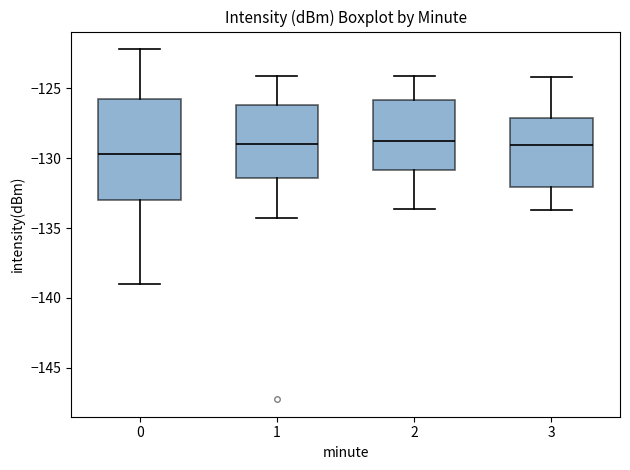

Reading left to right, read every box against the y-axis: the position of its median line, the range the box covers, and the ends of its whiskers. The values are not printed on the chart, so give them approximately, as read against the axis.

0: median -129.5, box -133.0 to -125.5, whiskers -139.0 to -122.0
1: median -129.0, box -131.5 to -126.0, whiskers -134.5 to -124.0
2: median -129.0, box -131.0 to -126.0, whiskers -133.5 to -124.0
3: median -129.0, box -132.0 to -127.0, whiskers -133.5 to -124.0